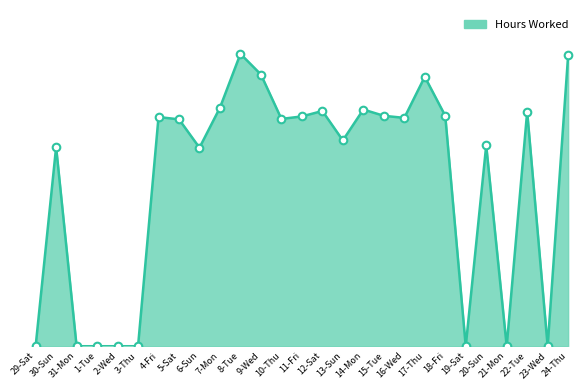

What is the change in value from 2-Wed to 7-Mon?

+11.4